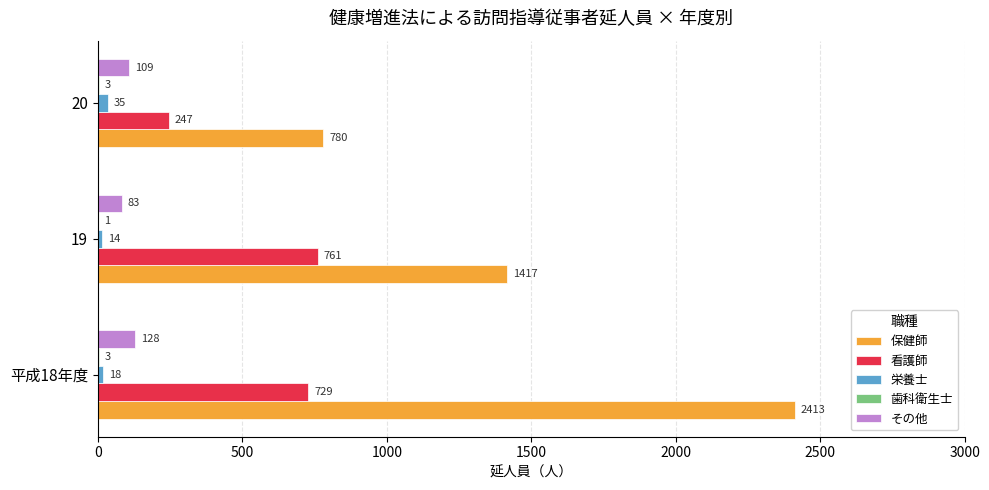

How many categories are shown in the chart?

3